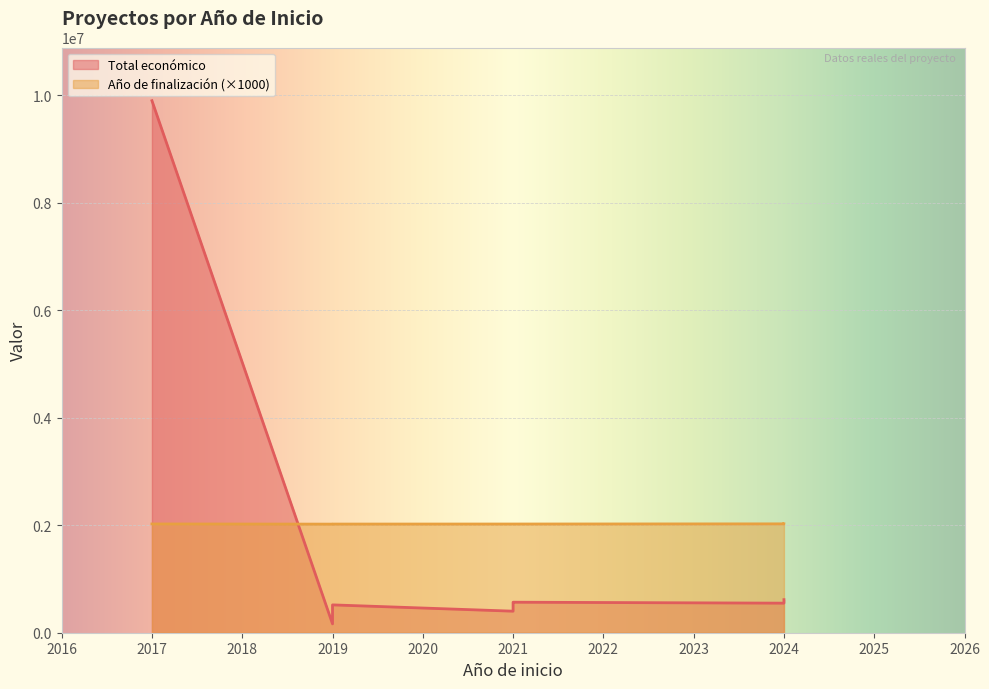

What is the difference between the Total económico values at 2024 and 2019?

97248